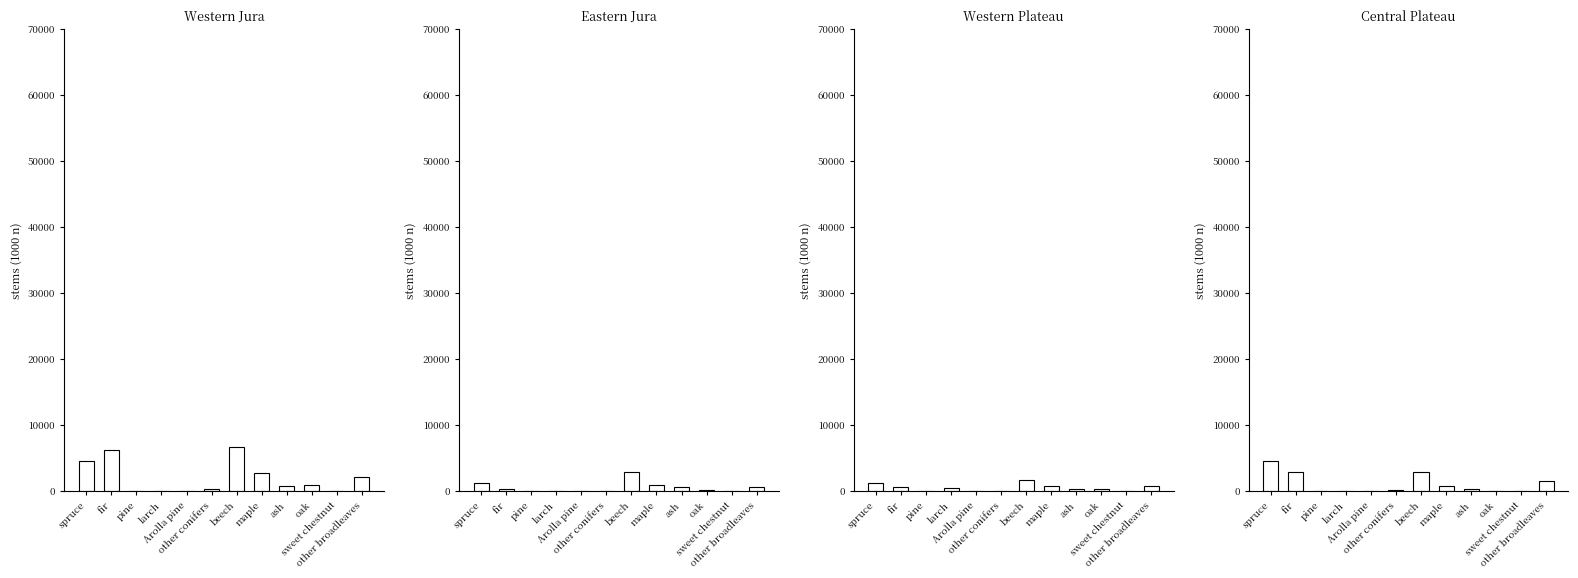

What value does the Central Plateau series have at oak?

59